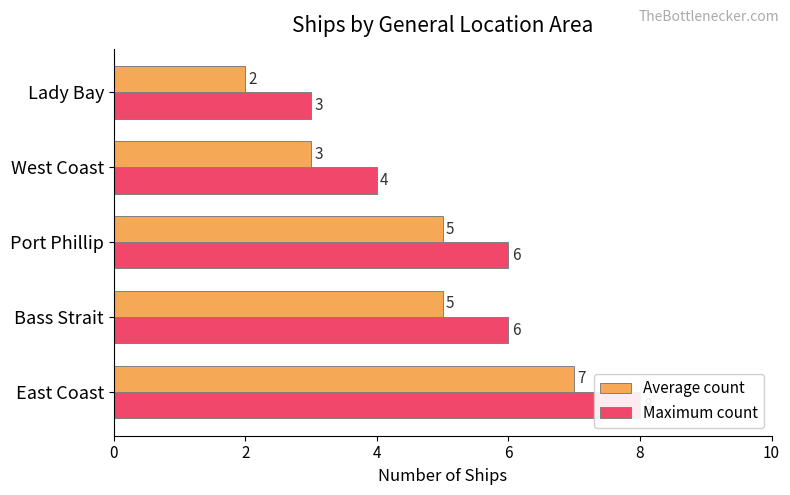

Which series has the widest spread of values?

Average count